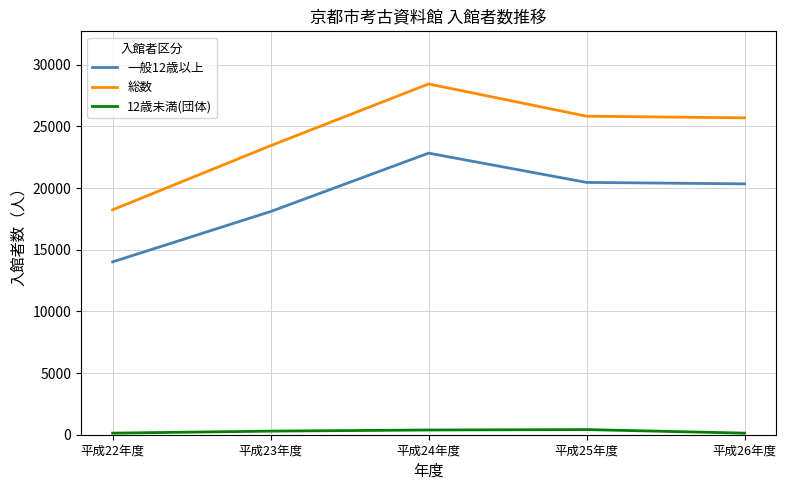

Where does the 総数 series first go above 25686?

平成24年度